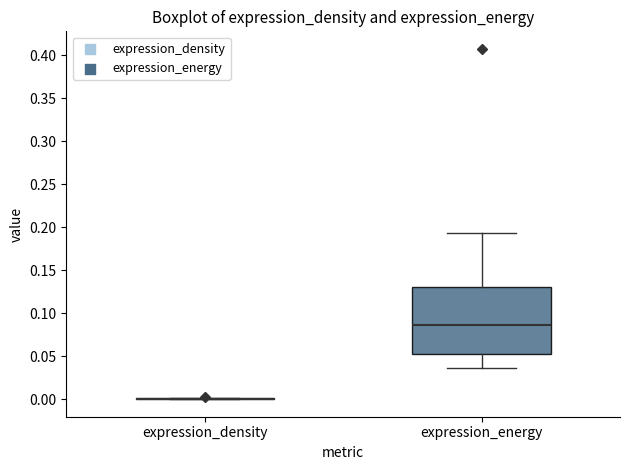

Reading left to right, read every box against the y-axis: the position of its median line, the range the box covers, and the ends of its whiskers. The values are not printed on the chart, so give them approximately, as read against the axis.

expression_density: box collapsed to a line at 0.000, whiskers 0.000 to 0.000
expression_energy: median 0.085, box 0.055 to 0.130, whiskers 0.035 to 0.195